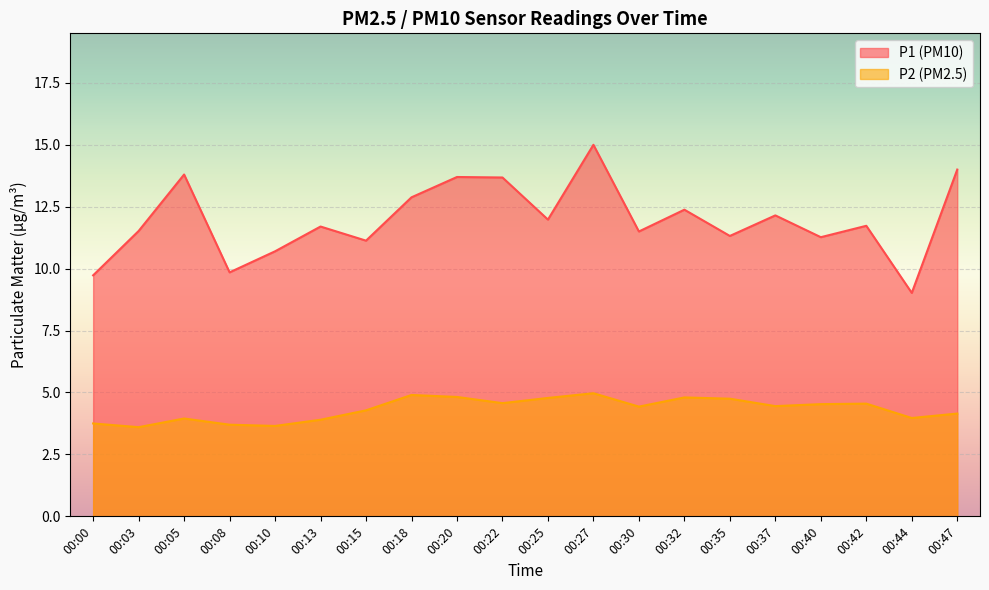

Reading left to right, extract all data points from this chart.

P1: 9.7	11.5	13.8	9.8	10.7	11.7	11.1	12.9	13.7	13.7	12.0	15.0	11.5	12.4	11.3	12.2	11.3	11.7	9.0	14.0
P2: 3.8	3.6	4.0	3.7	3.6	3.9	4.3	4.9	4.8	4.6	4.8	5.0	4.4	4.8	4.8	4.5	4.5	4.5	4.0	4.2